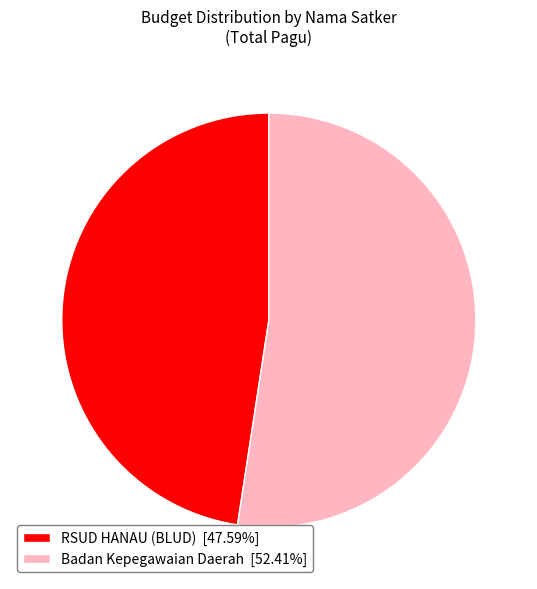

Approximately how many times larger is the value at Badan Kepegawaian Daerah [52.41%] compared to RSUD HANAU (BLUD) [47.59%]?

1.1